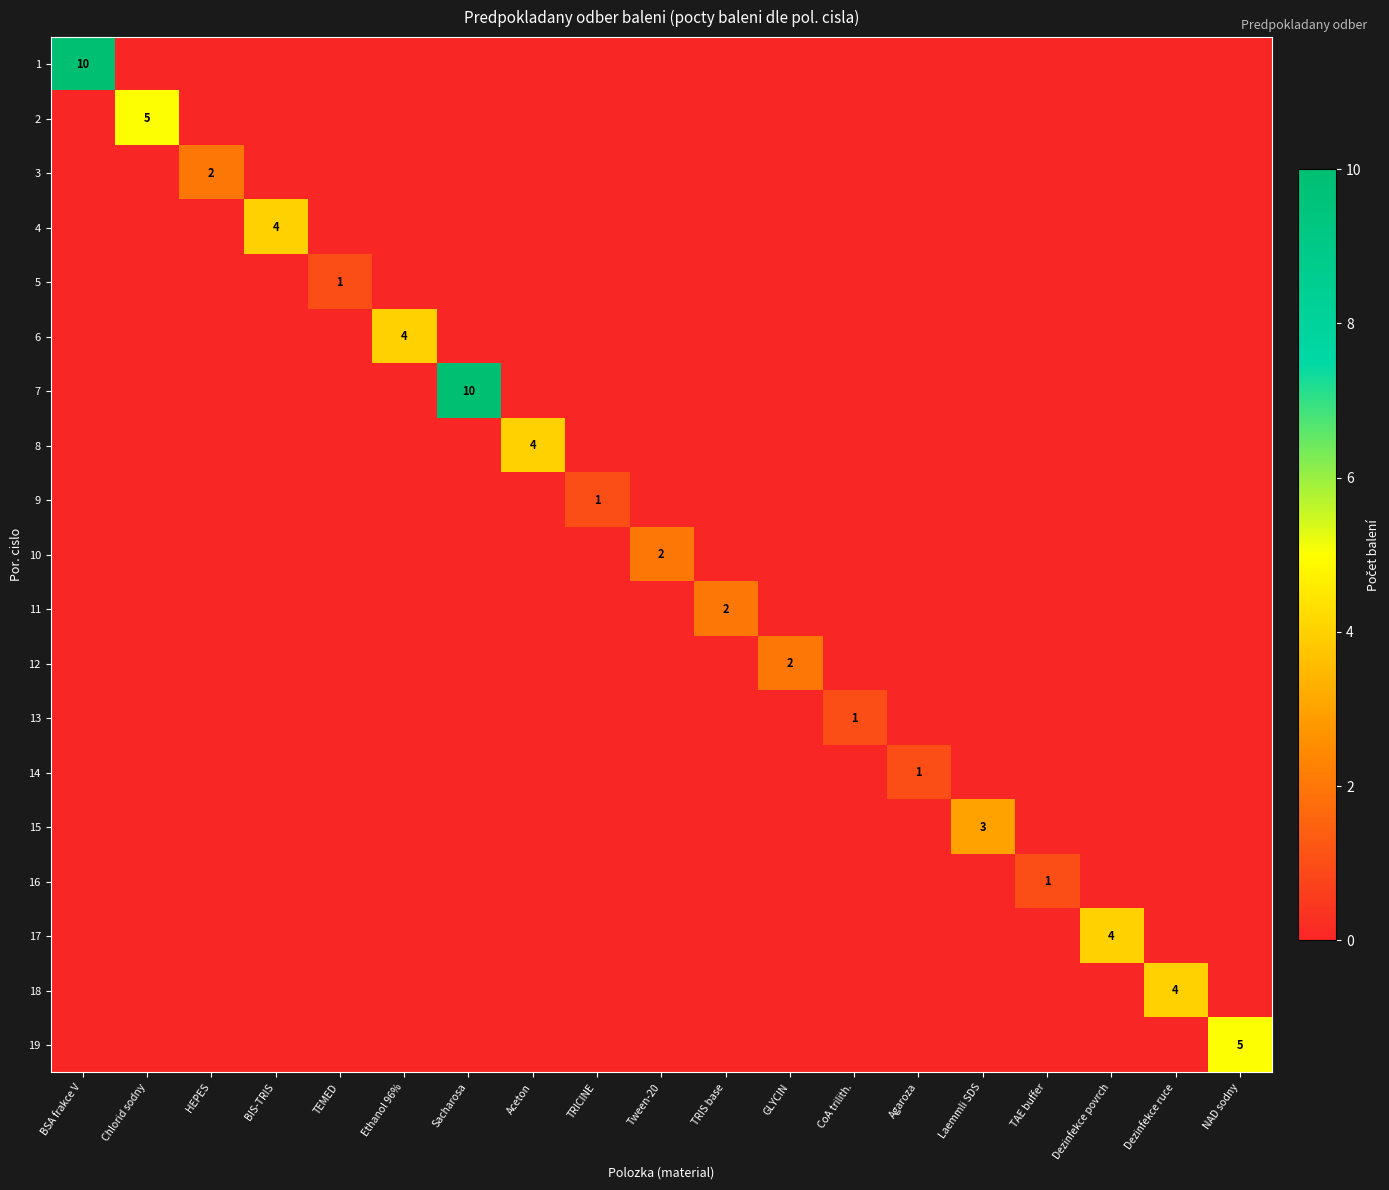

Is it true that 6 equals 4 at Ethanol 96%?

True